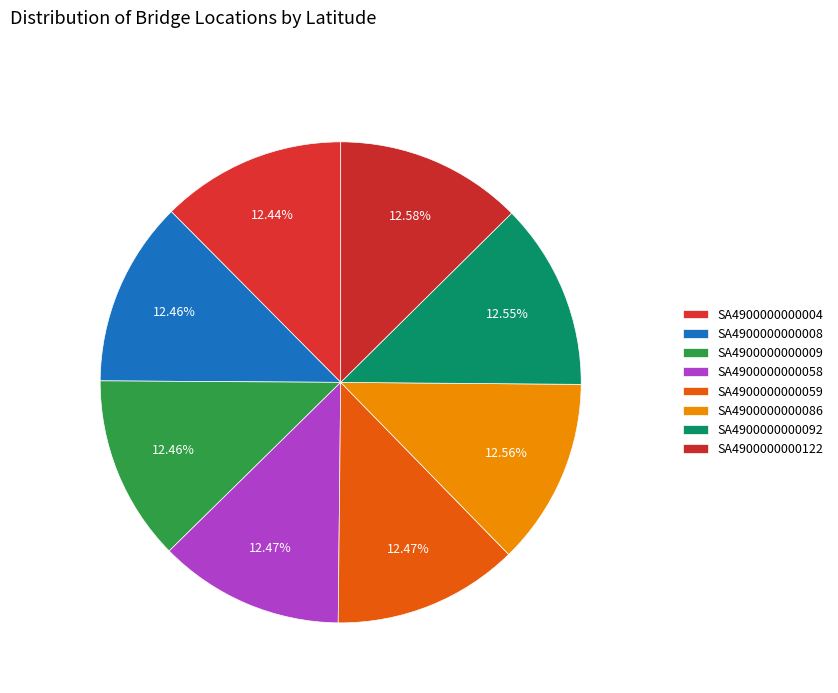

How many segments does this pie chart have?

8